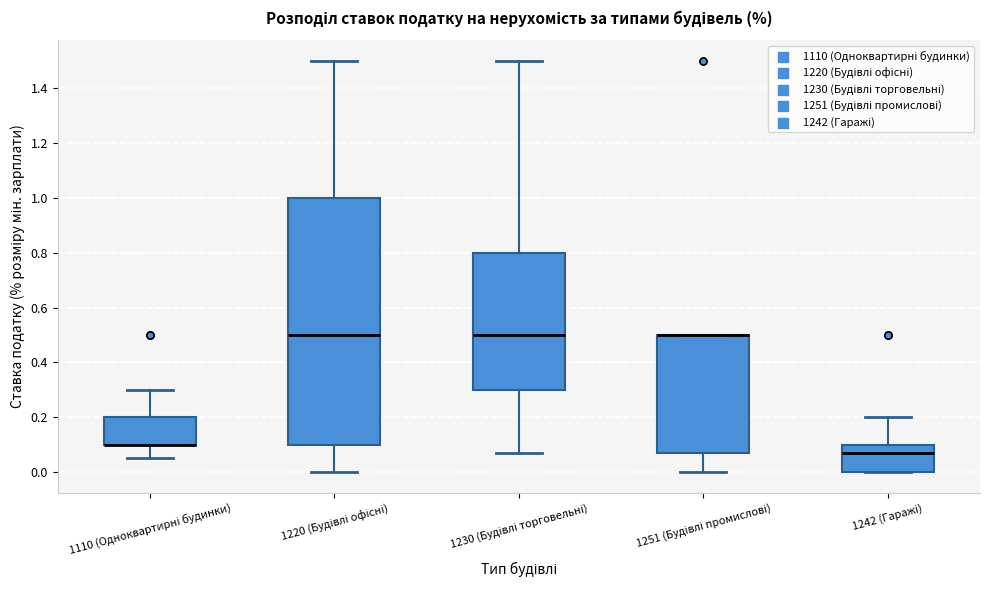

Where does the lower whisker of the box for 1230 (Будівлі торговельні) end on the y-axis? The values are not printed on the chart, so give them approximately, as read against the axis.

0.08